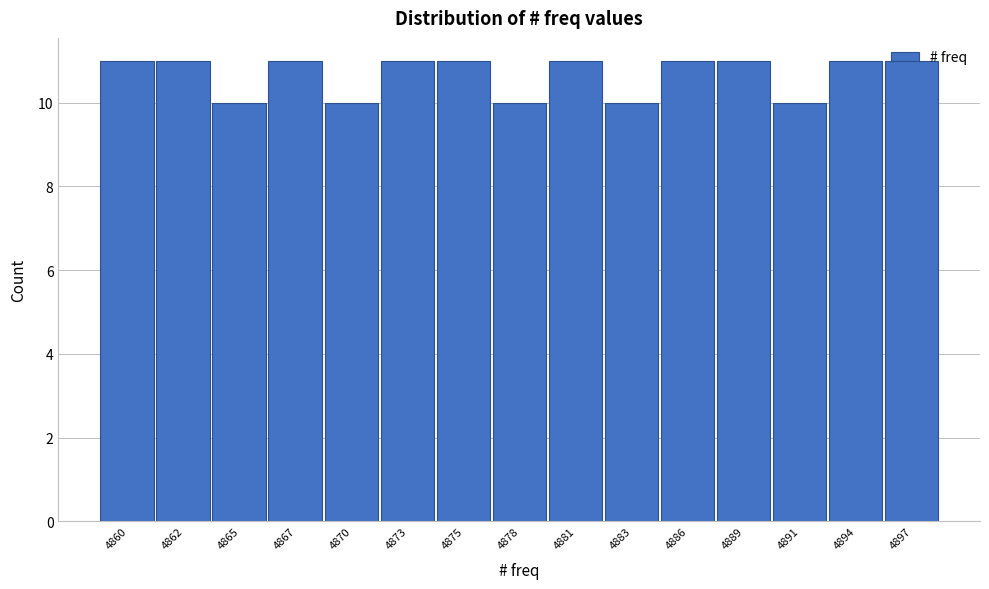

What is the sum of the values at 4883 and 4891?

20